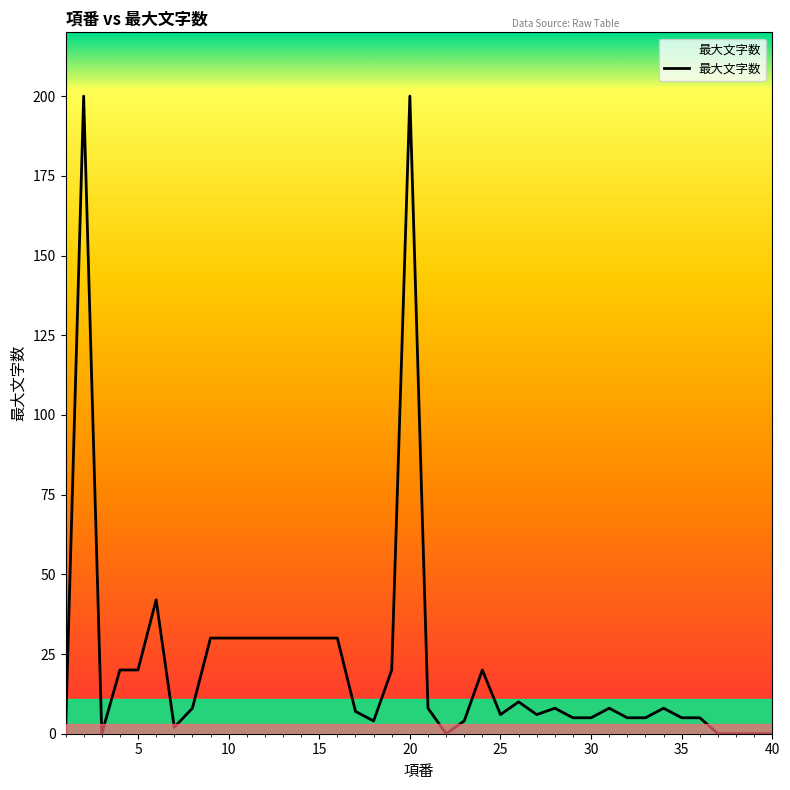

What is the difference between the maximum and minimum values?

200